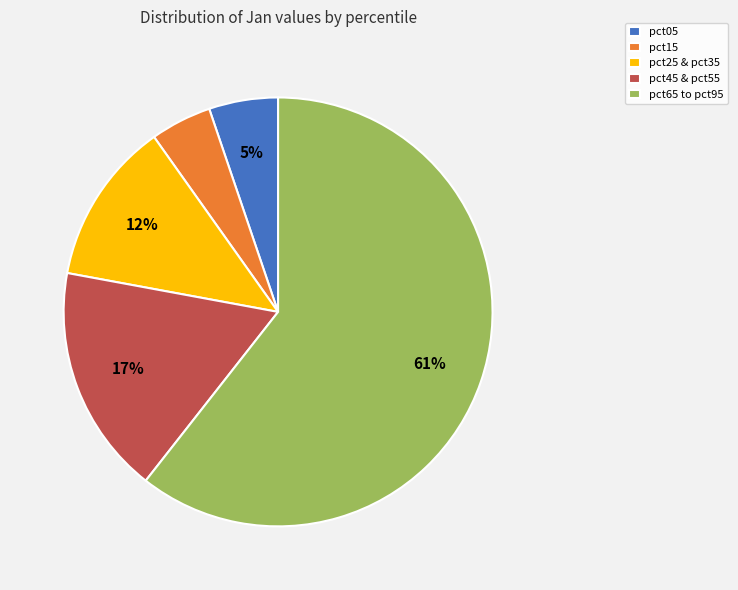

The pct65 to pct95 slice represents 48% of the pie. True or false?

False